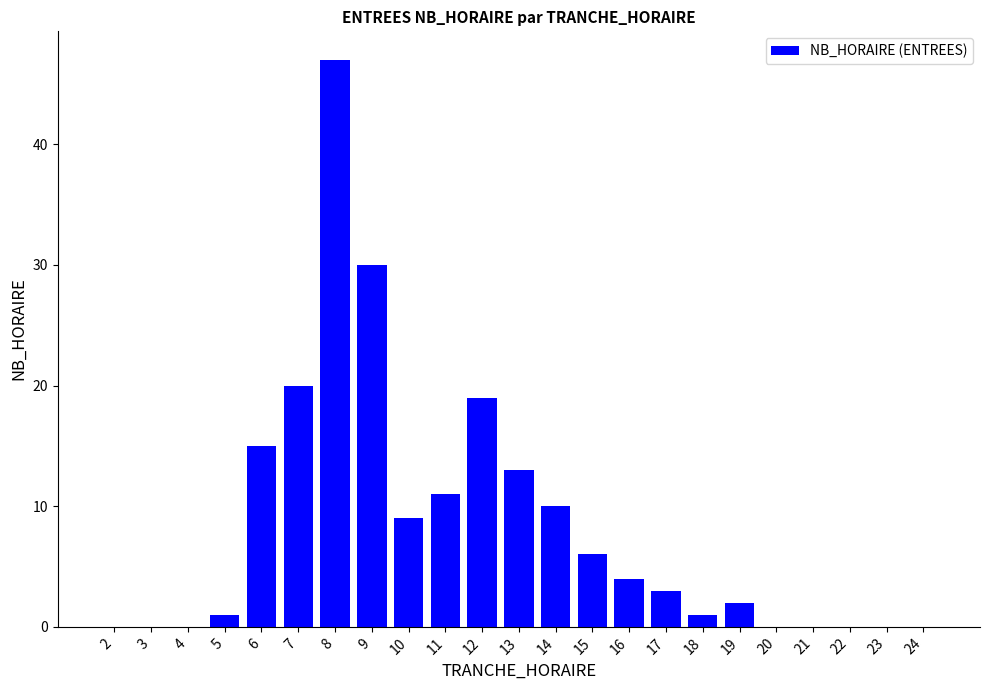

Approximately how many times larger is the value at 6 compared to 9?

0.5